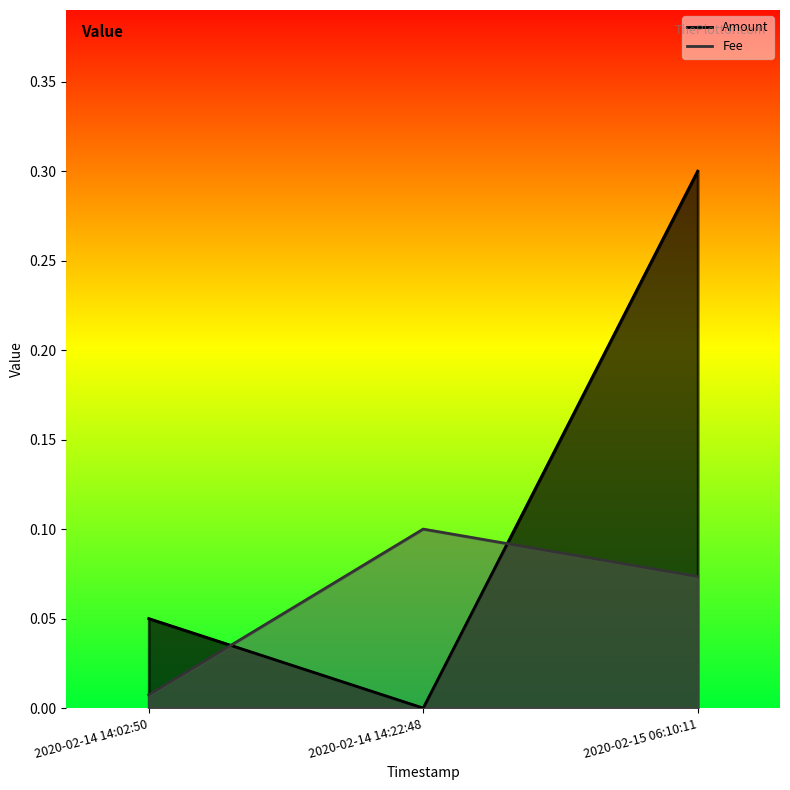

Reading left to right, extract all data points from this chart.

Amount: 2020-02-14 14:02:50=0.1	2020-02-14 14:22:48=0.0	2020-02-15 06:10:11=0.3
Fee: 2020-02-14 14:02:50=0.0	2020-02-14 14:22:48=0.1	2020-02-15 06:10:11=0.1